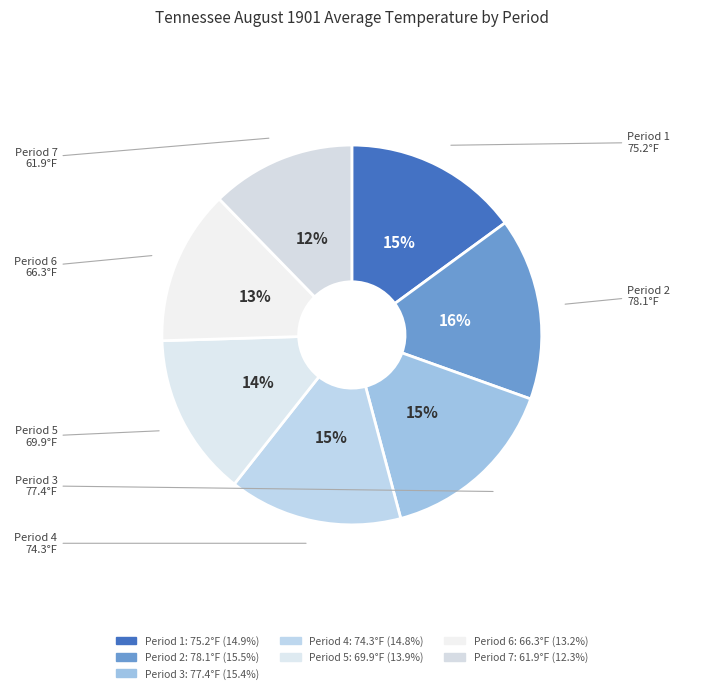

To the nearest percent, what is the average slice percentage?

14%